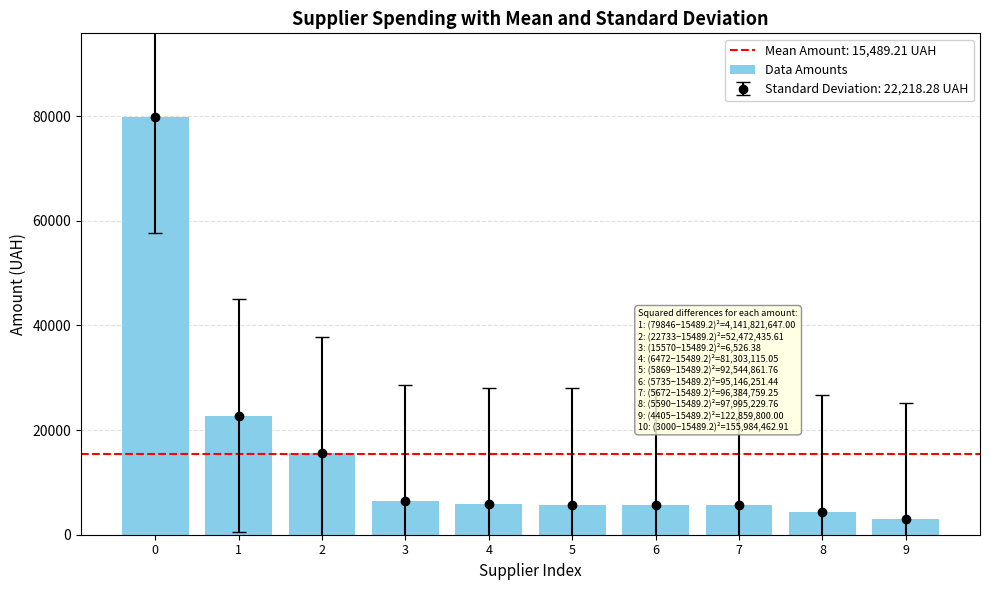

What is the value of the 2nd bar from the left?

22733.0